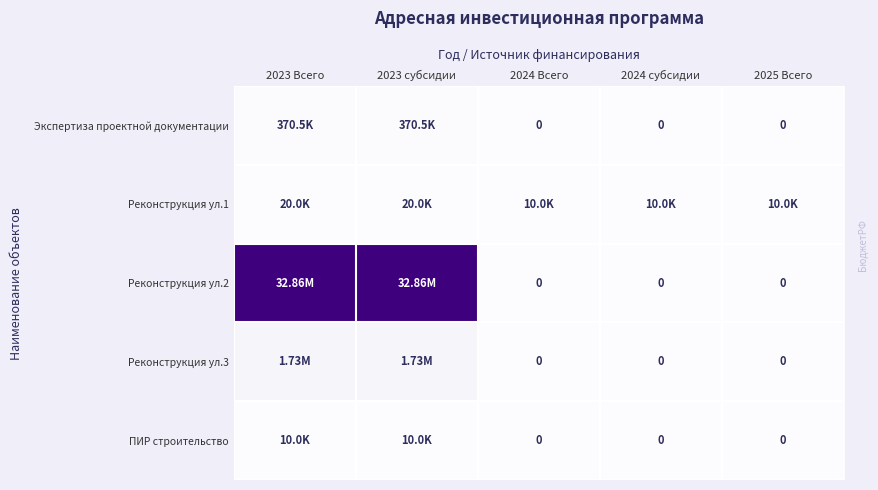

What is the difference between the second highest and second lowest values in the Реконструкция ул.2 series?

32861046.9